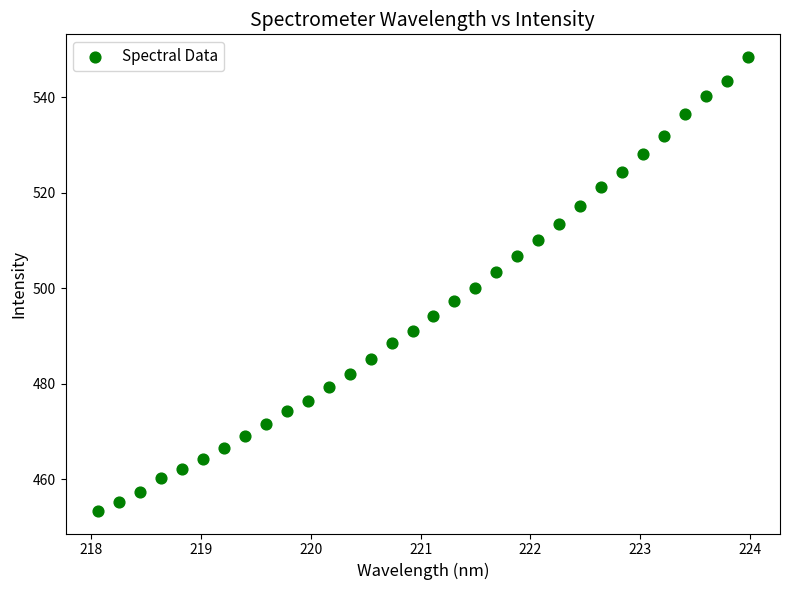

What is the range of X values (max minus min)?

5.9